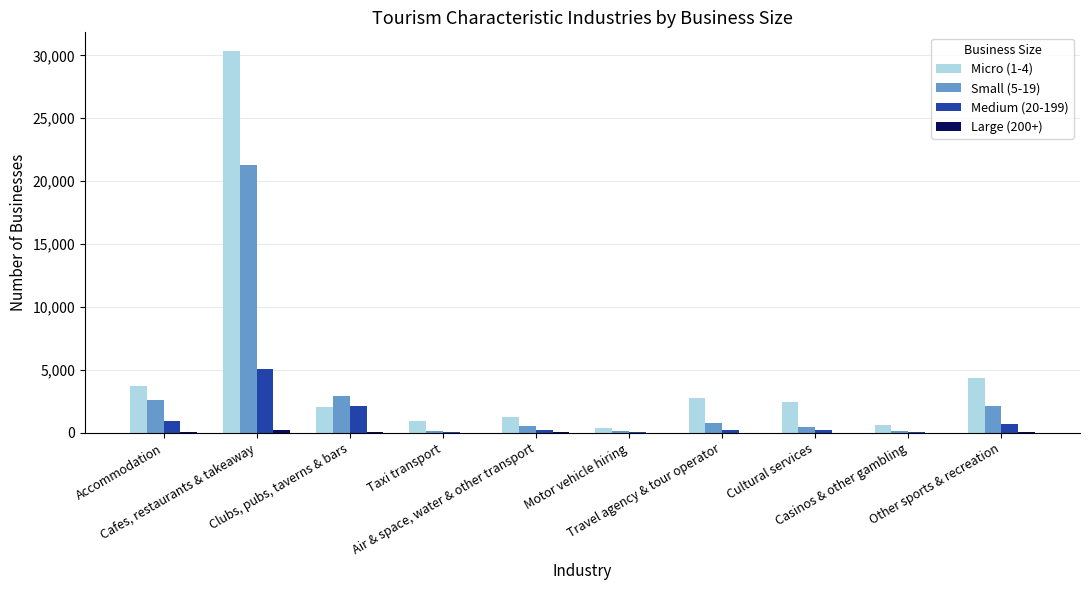

Count the number of data series in this chart.

4